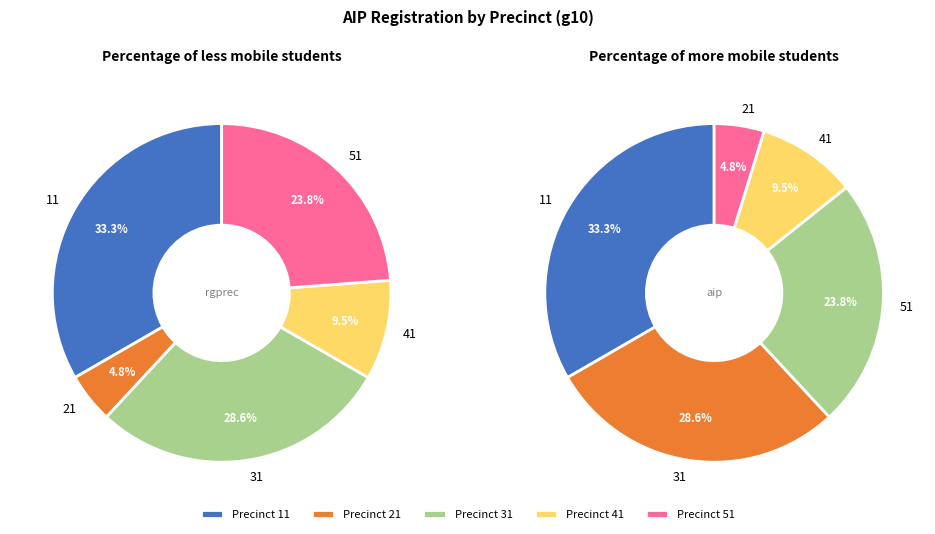

Is it true that 41 is 18% of the pie?

False